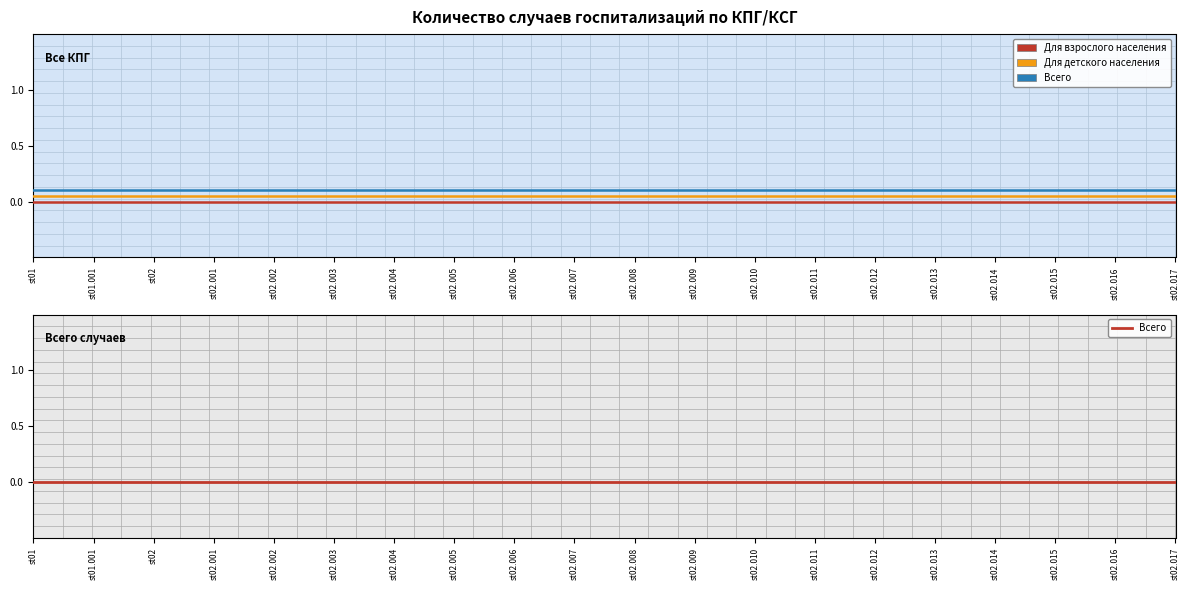

What is the label of the 13th point from the right?

st02.005